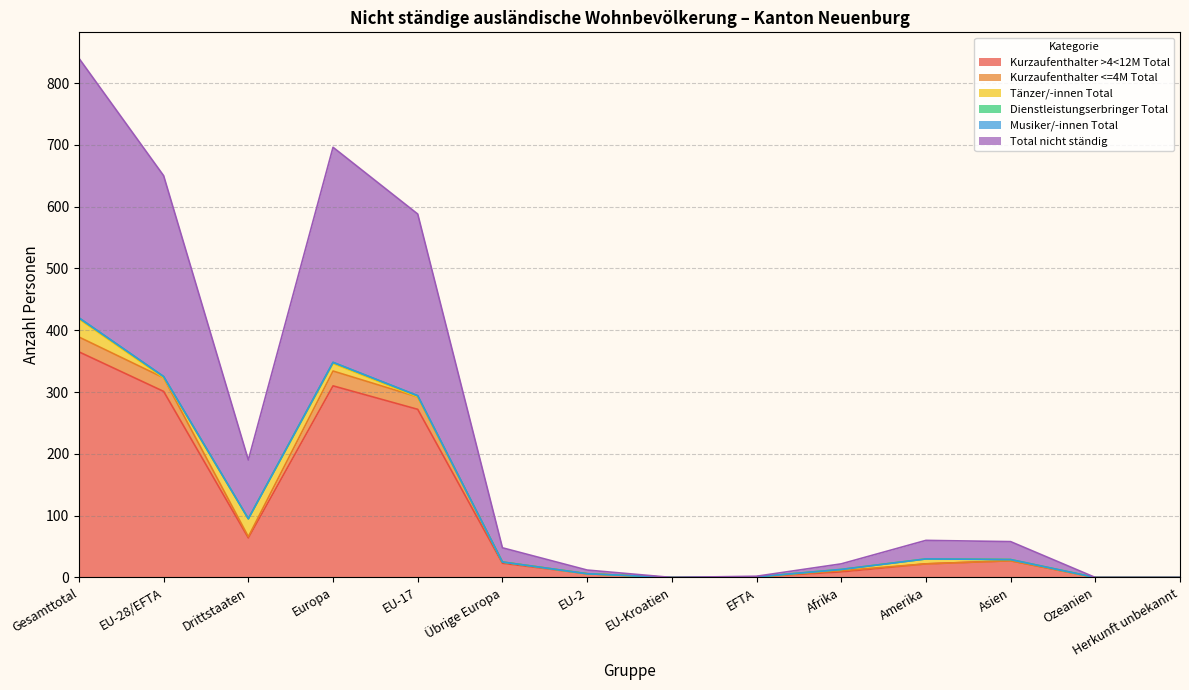

At which label does Kurzaufenthalter <=4M Total reach its minimum?

EU-Kroatien